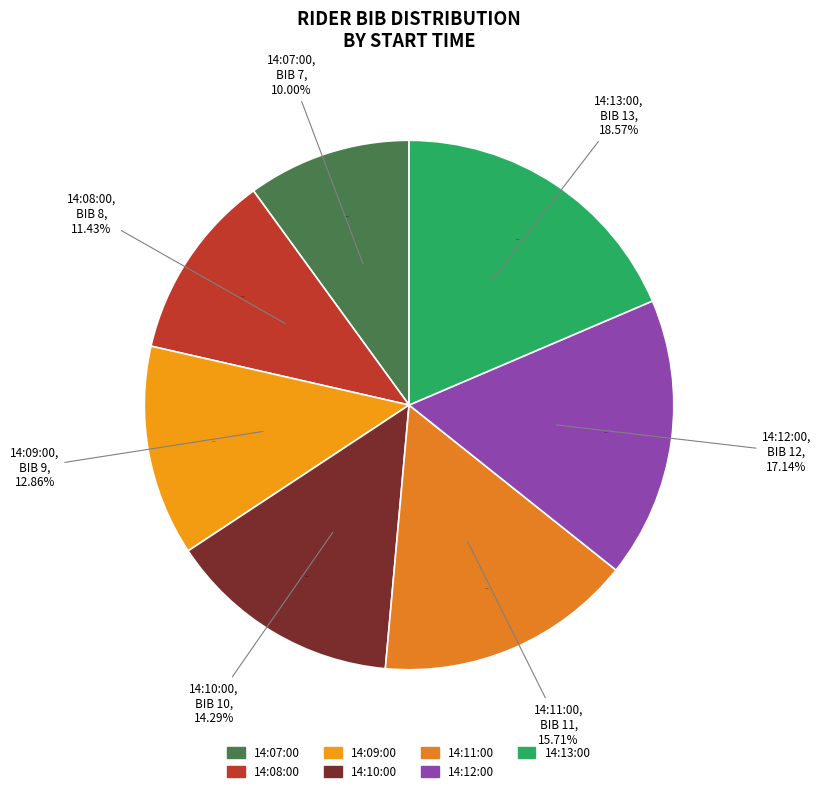

Does 14:11:00 account for over 50% of the chart?

No